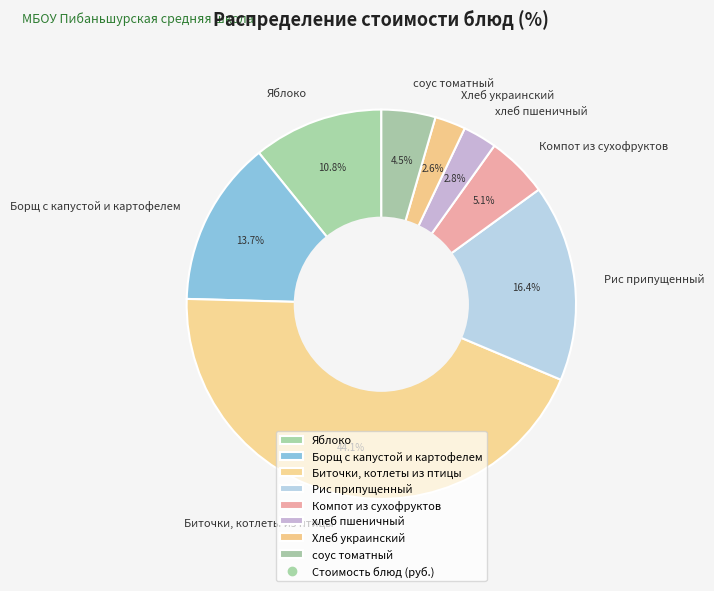

Is there any slice that represents more than half of the pie?

No